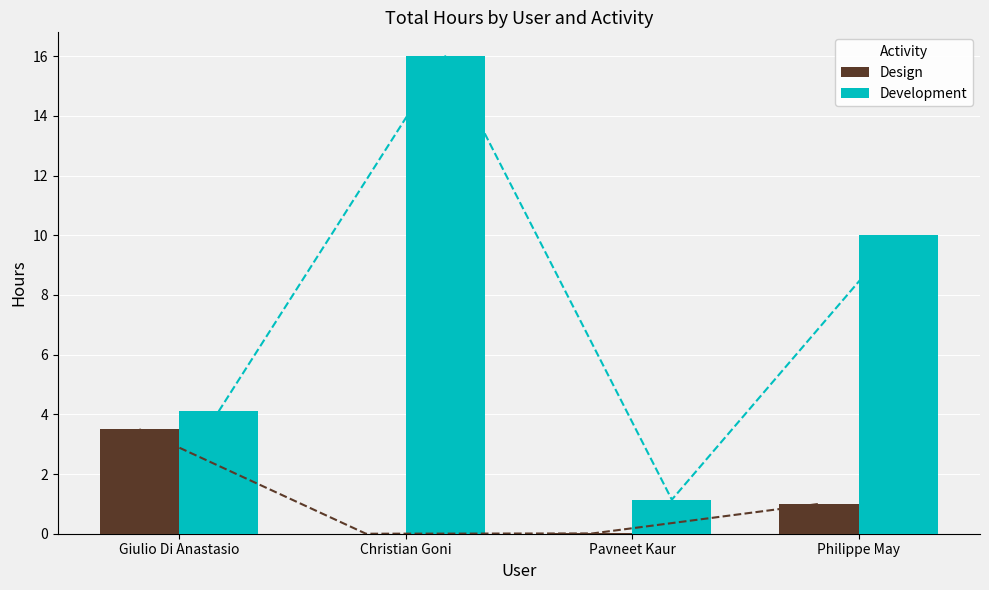

Reading left to right, transcribe all the data shown in this chart.

Design: 3.5	0.0	0.0	1.0
Development: 4.1	16.0	1.1	10.0